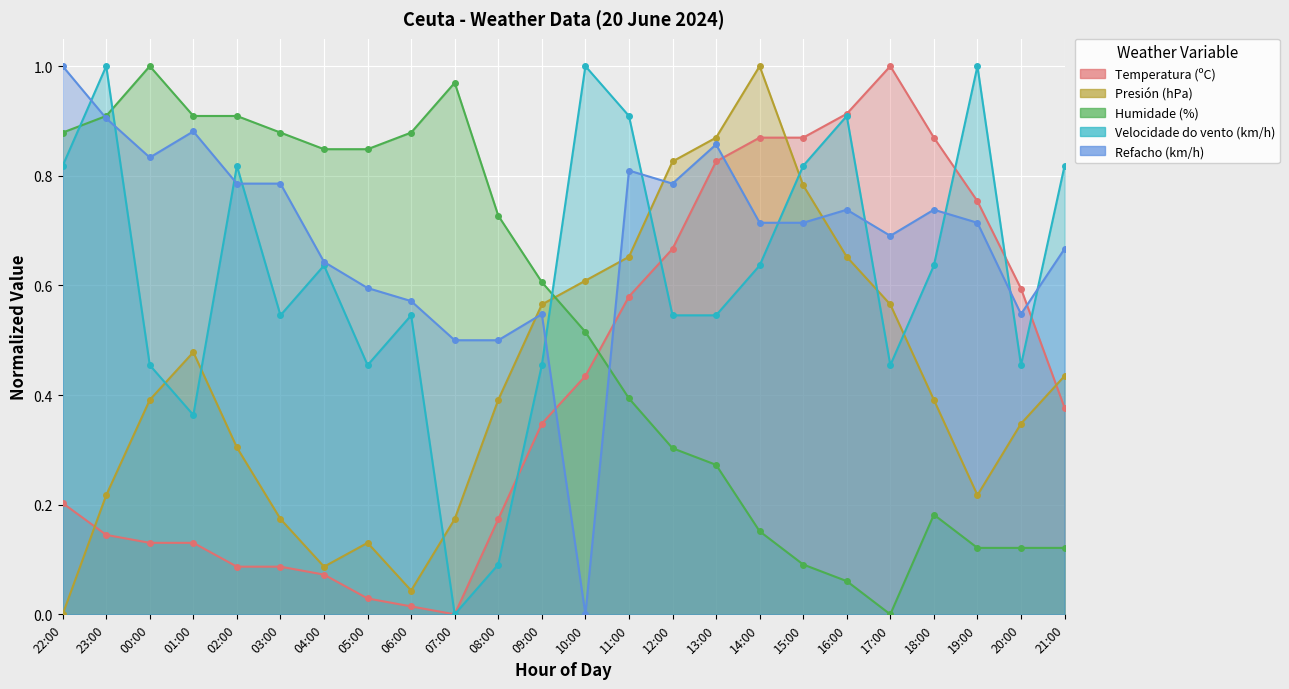

Which series ends up on top after the final intersection of Presión (hPa) and Refacho (km/h)?

Refacho (km/h)